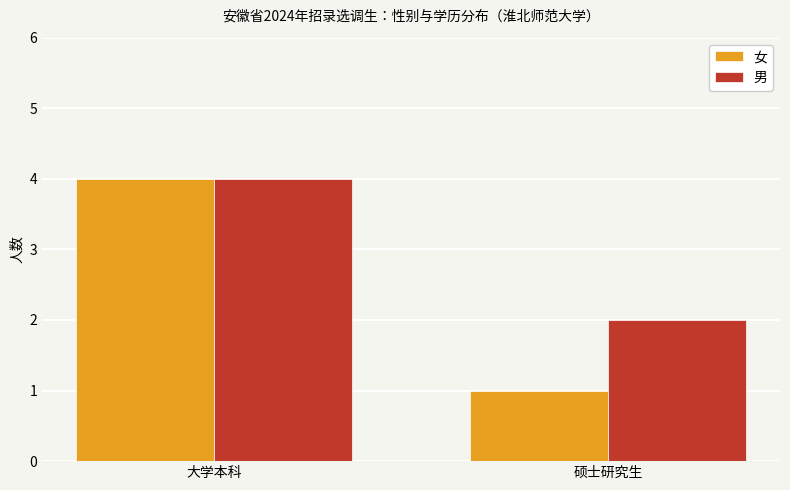

What is the average value of the 男 series?

3